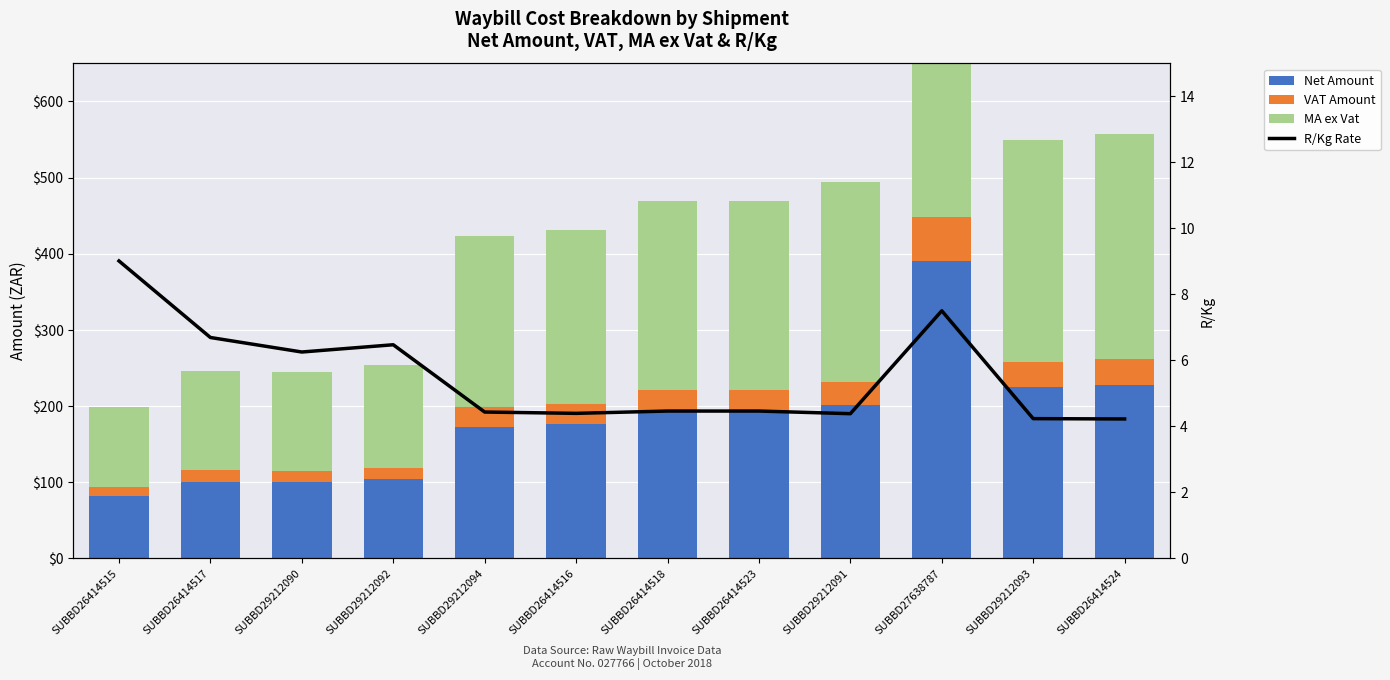

What is the label of the 7th bar from the left?

SUBBD26414518